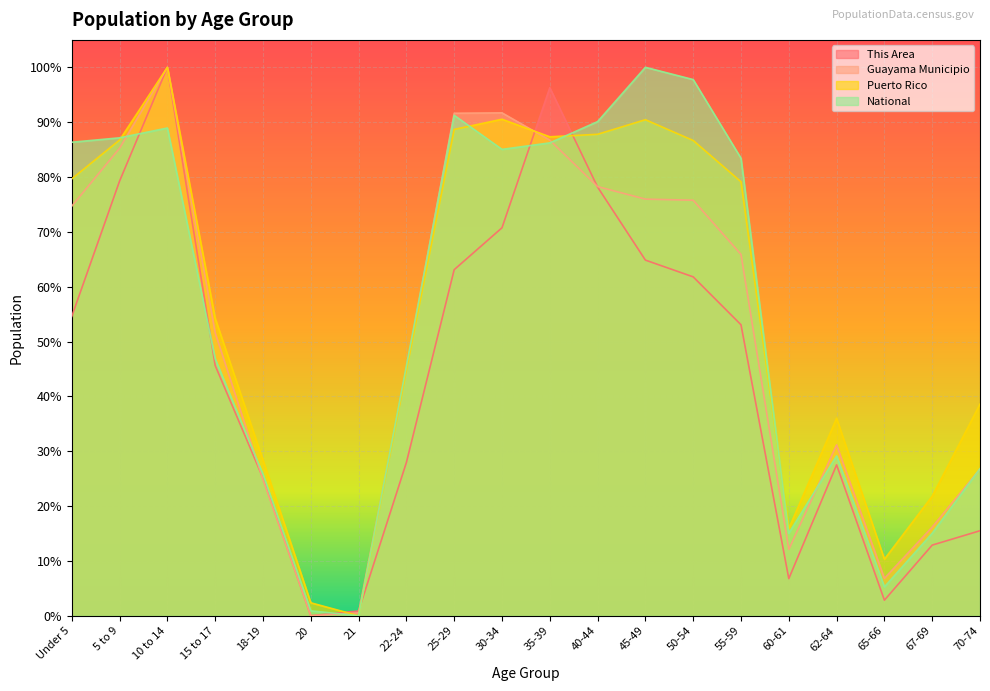

Read the National value at 55-59.

83.4